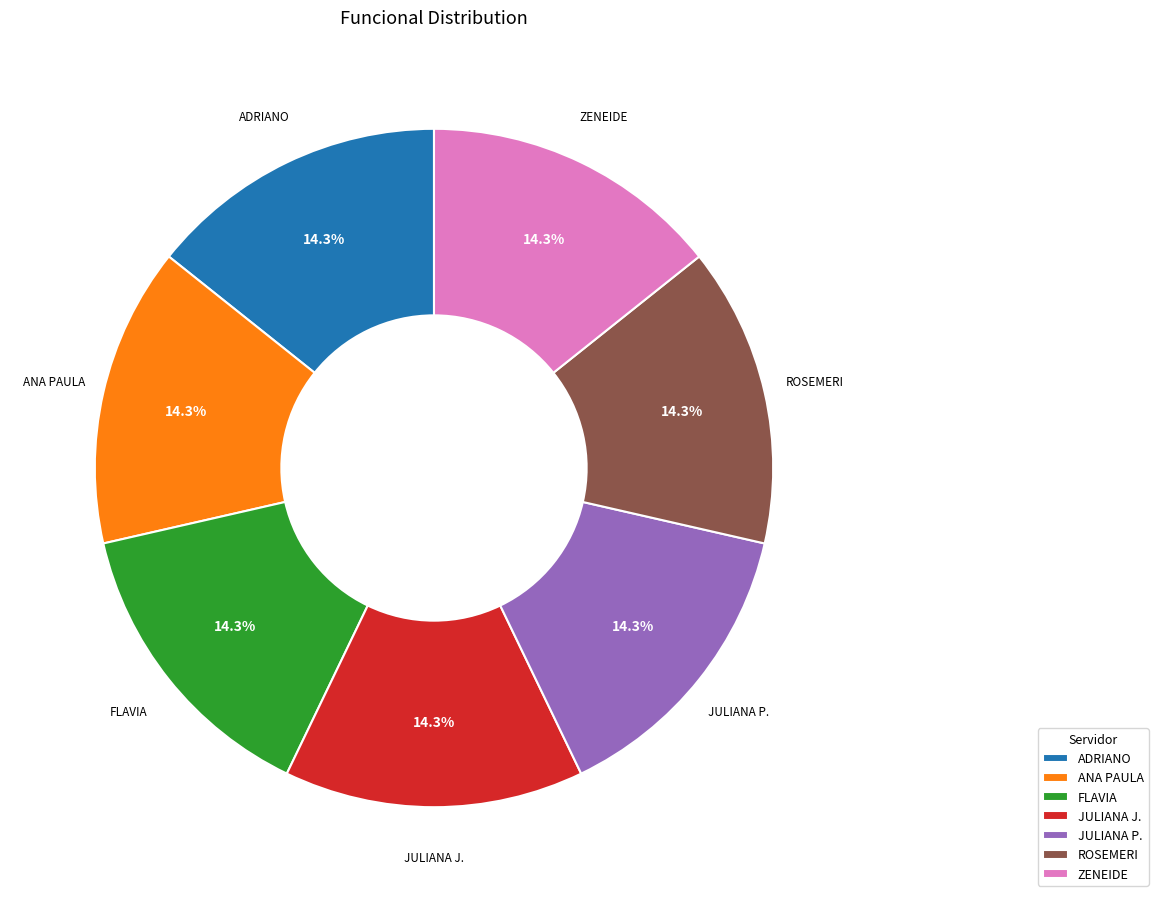

Approximately how many times larger is the value at ROSEMERI compared to JULIANA P.?

1.0